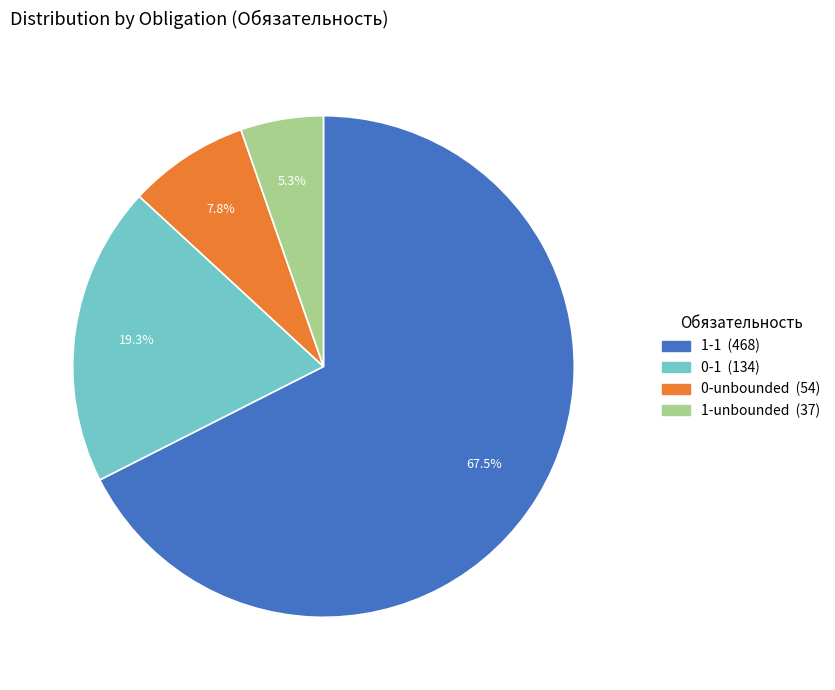

To the nearest percent, what percentage of the pie is 0-unbounded?

8%